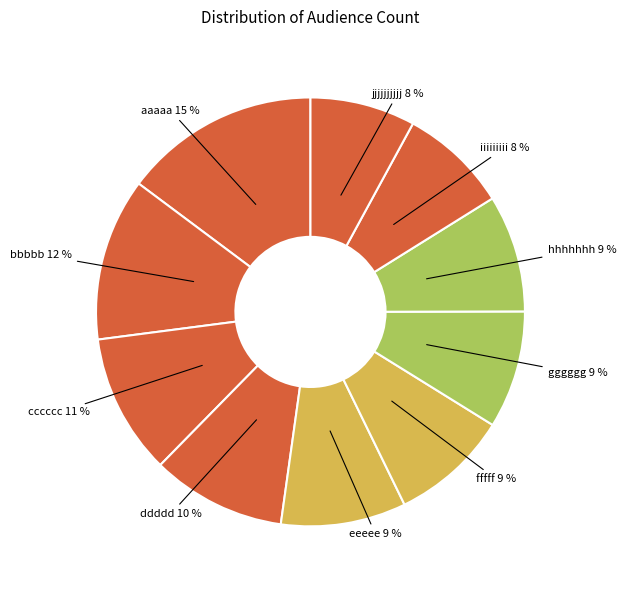

True or false: bbbbb accounts for 12% of the total.

True